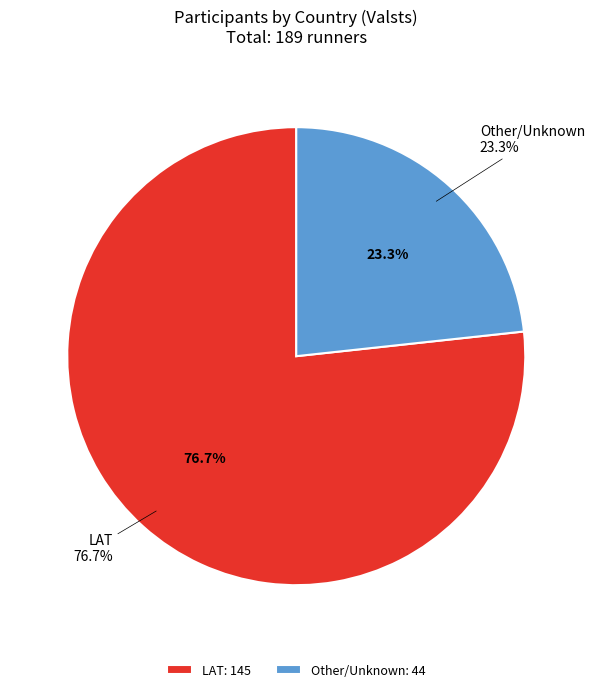

To the nearest percent, what is the difference between the LAT and  slice percentages?

53%